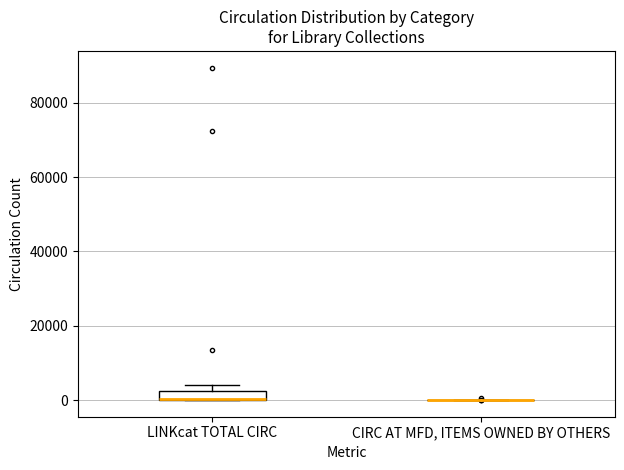

Which box is the tallest, from its lower edge to its upper edge?

LINKcat TOTAL CIRC